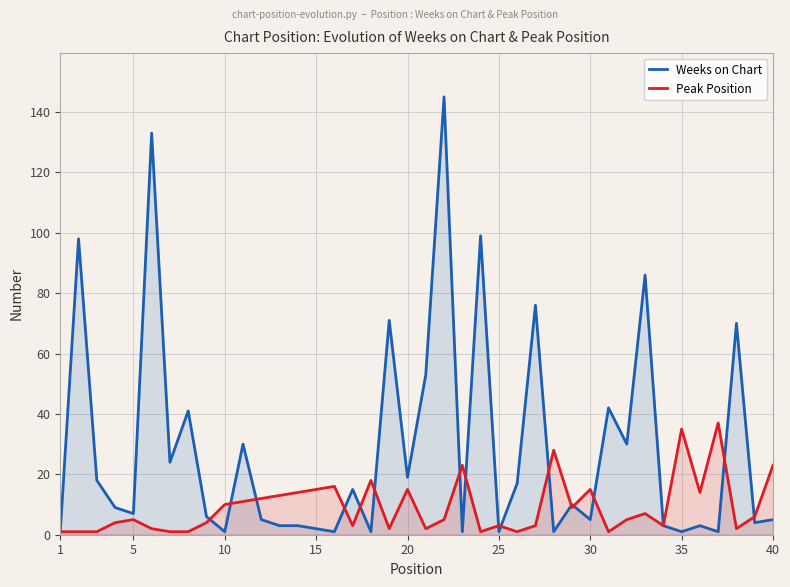

What is the difference between the second highest and minimum values in the Peak Position series?

34